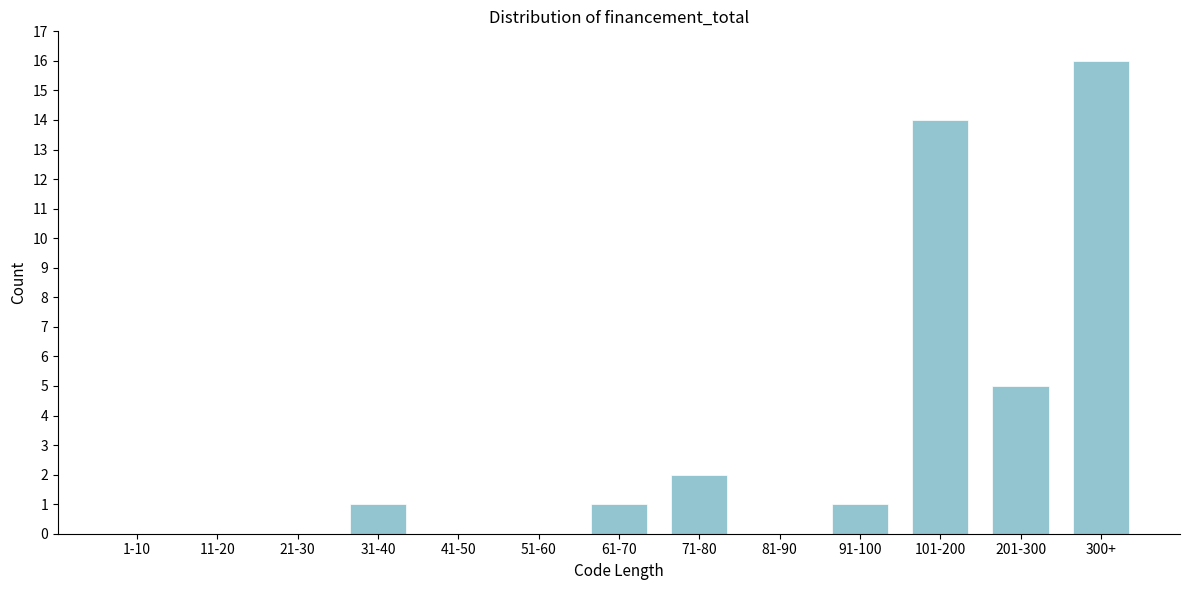

Reading right to left, what are all the values shown in this chart?

300+=16	201-300=5	101-200=14	91-100=1	81-90=0	71-80=2	61-70=1	51-60=0	41-50=0	31-40=1	21-30=0	11-20=0	1-10=0